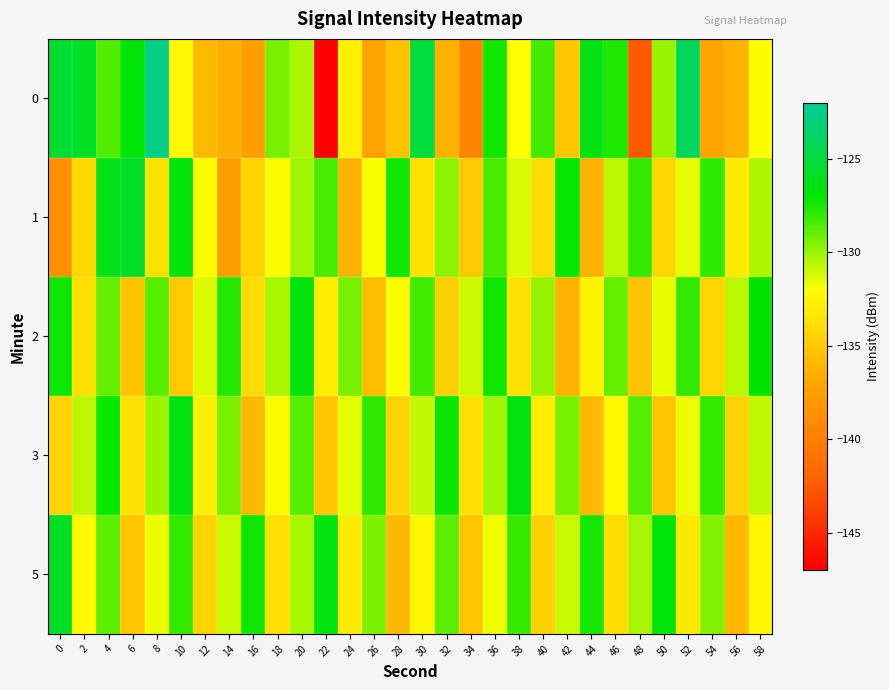

At which category is the sum across all series the highest?

4